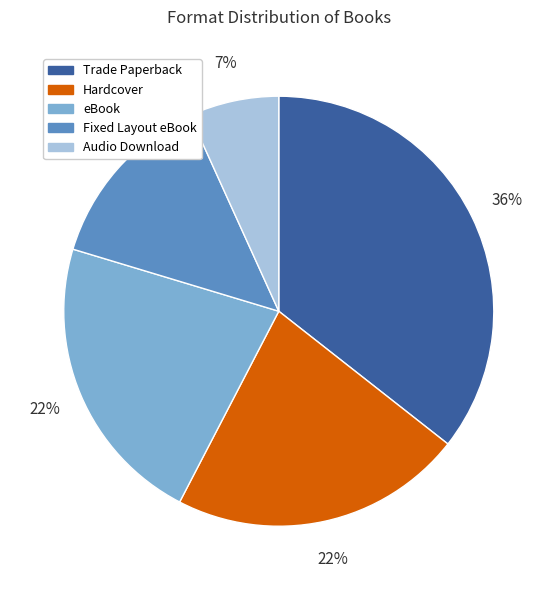

Do Hardcover and eBook together represent more than half of the pie?

No